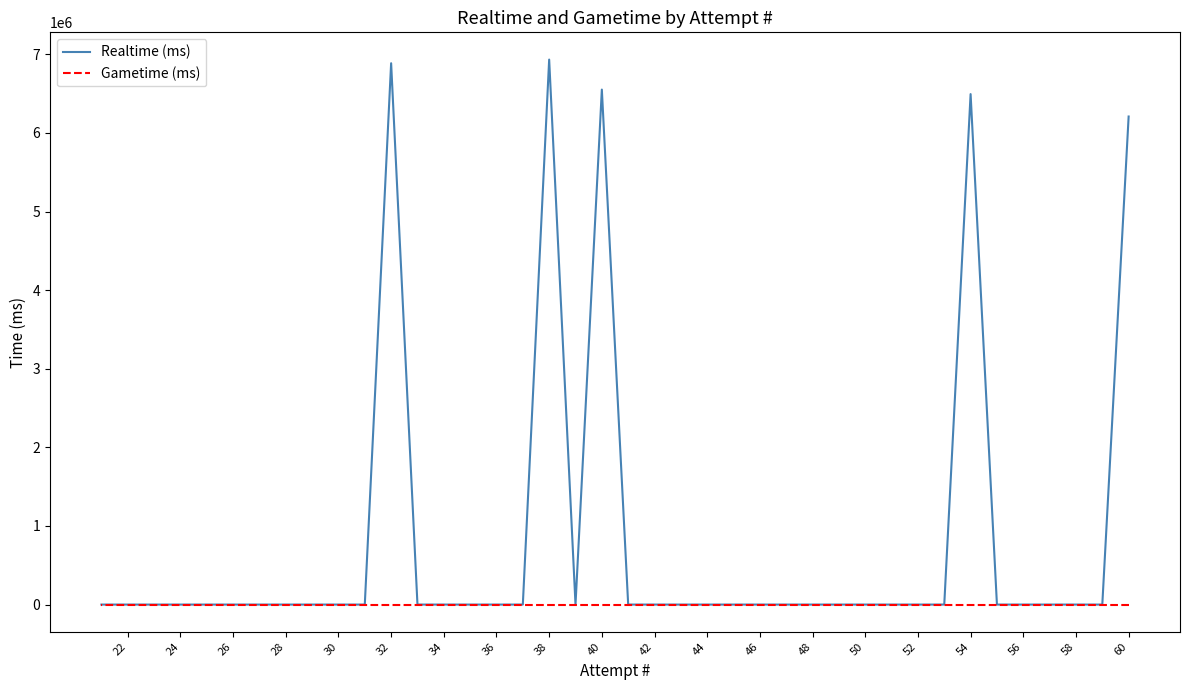

True or false: Gametime (ms) has more than 1 interior local peaks.

False